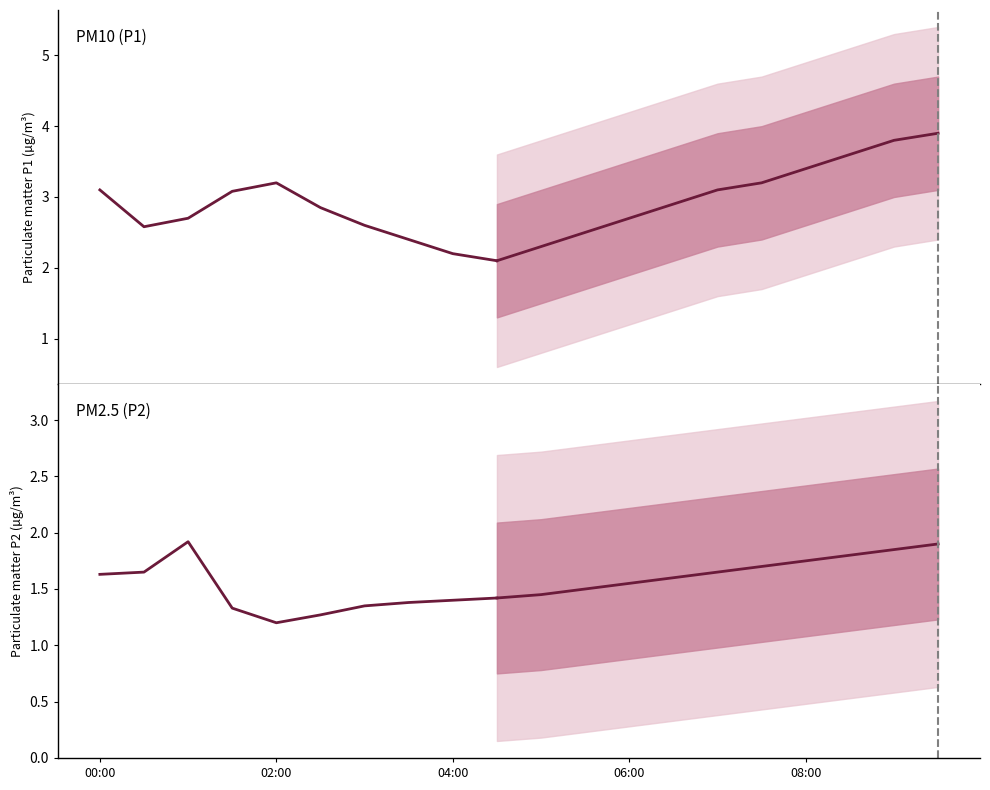

What is the difference between the P1 values at 04:00 and 01:30?

0.9